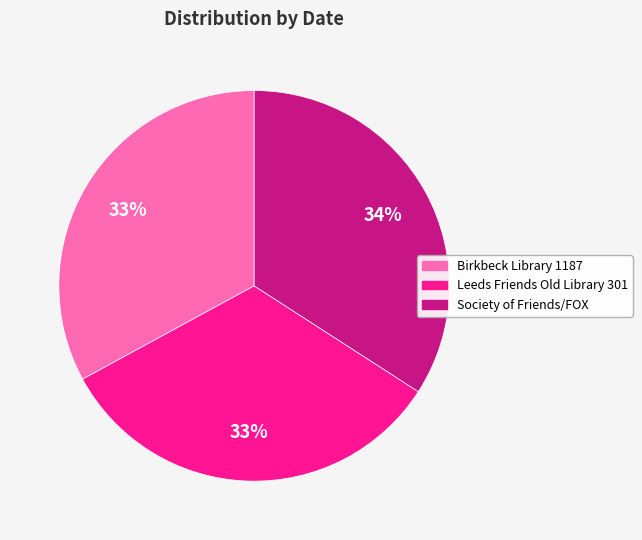

Is the sum of Society of Friends/FOX and Leeds Friends Old Library 301 greater than half?

Yes